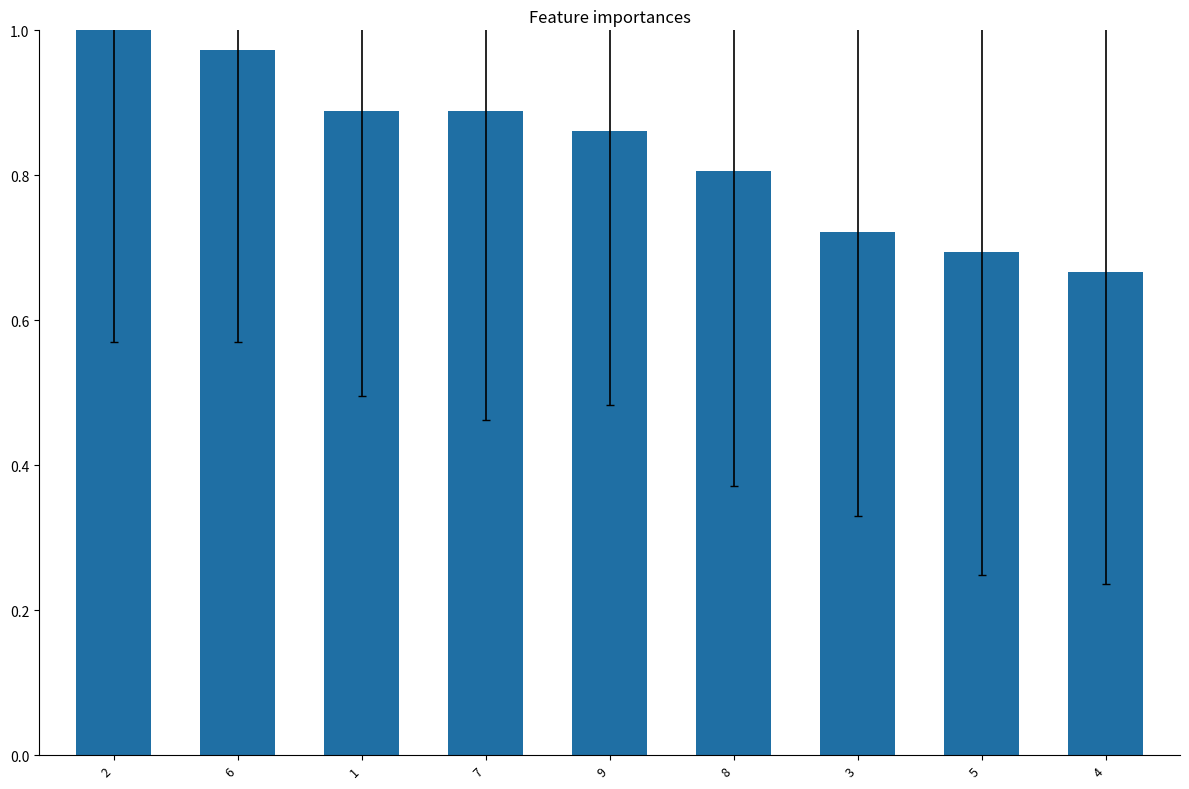

True or false: the data shows 1.4 at 8.

False